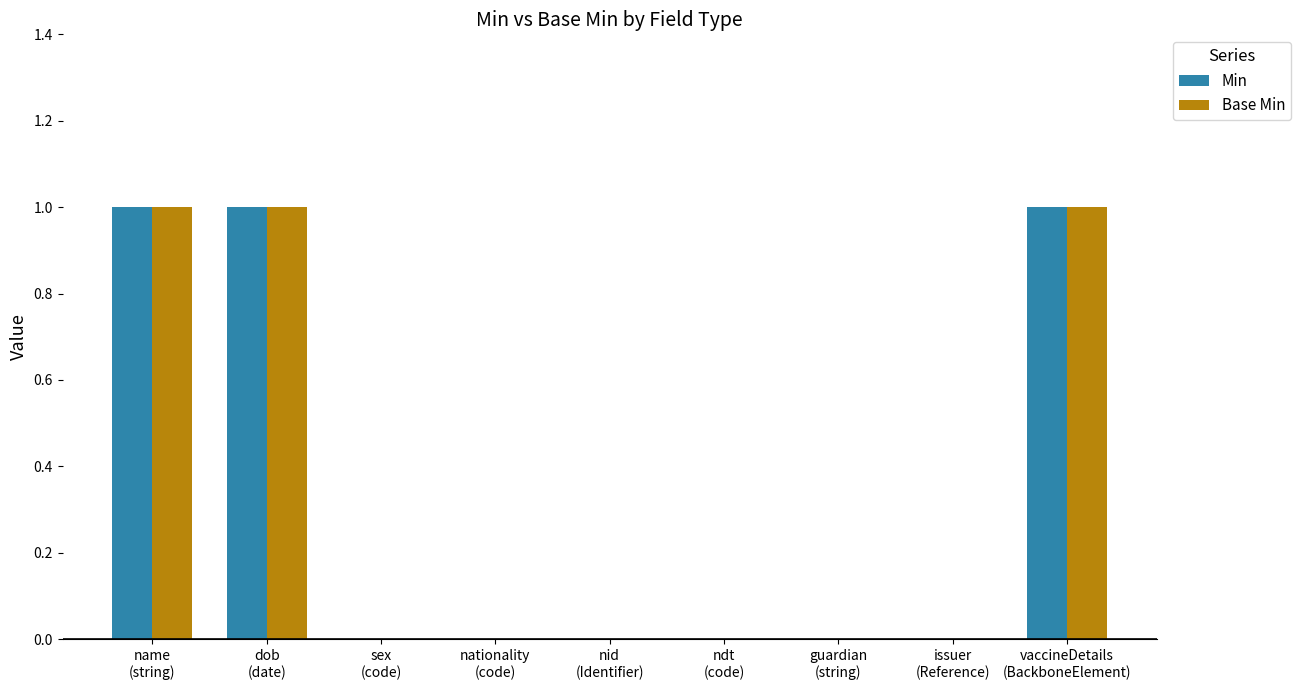

What is the sum of all Min values?

3